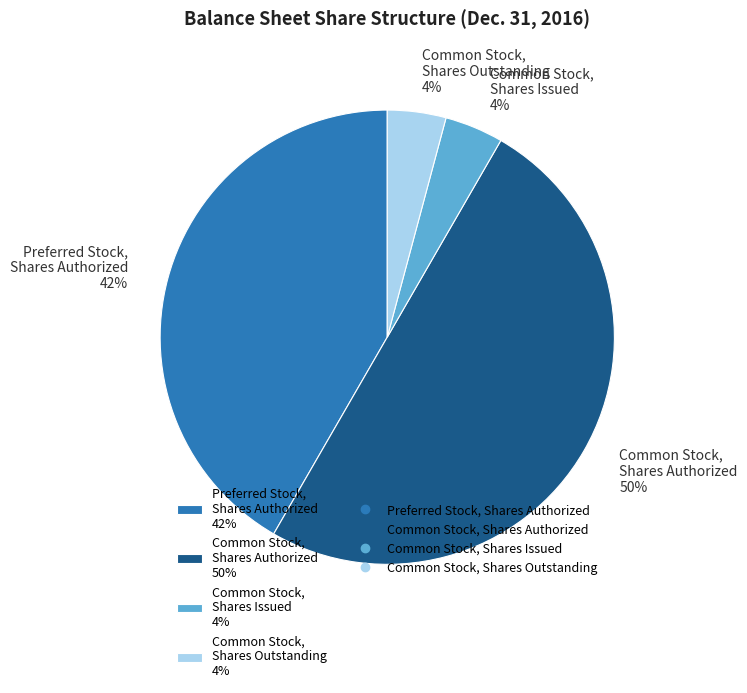

Between Common Stock, Shares Issued 4% and Preferred Stock, Shares Authorized 42%, which is larger?

Preferred Stock, Shares Authorized 42%